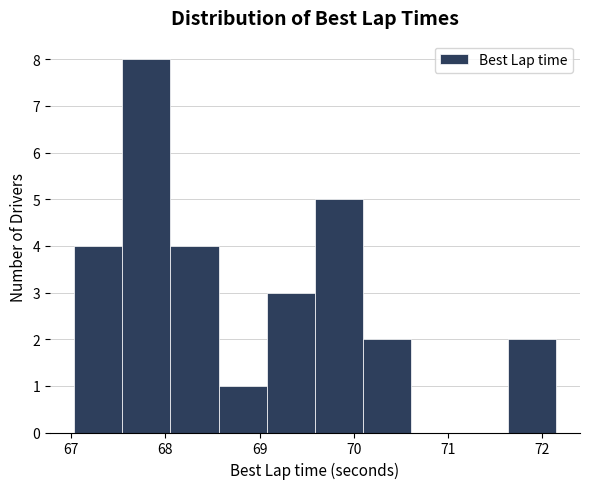

Reading left to right, transcribe this chart: for each bar, give the range it covers on the x-axis and its height. Neither the bar edges nor the heights are printed on the chart, so give them approximately, as read against the axes.

67.0 to 67.5: 4
67.5 to 68.1: 8
68.1 to 68.6: 4
68.6 to 69.1: 1
69.1 to 69.6: 3
69.6 to 70.1: 5
70.1 to 70.6: 2
70.6 to 71.1: 0
71.1 to 71.6: 0
71.6 to 72.1: 2